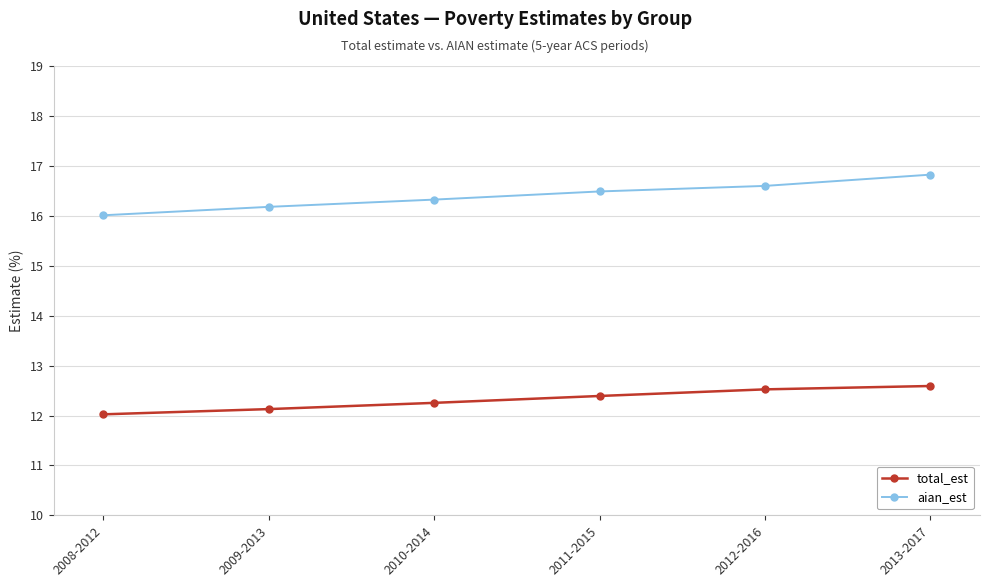

Which series has the largest total across all categories?

aian_est